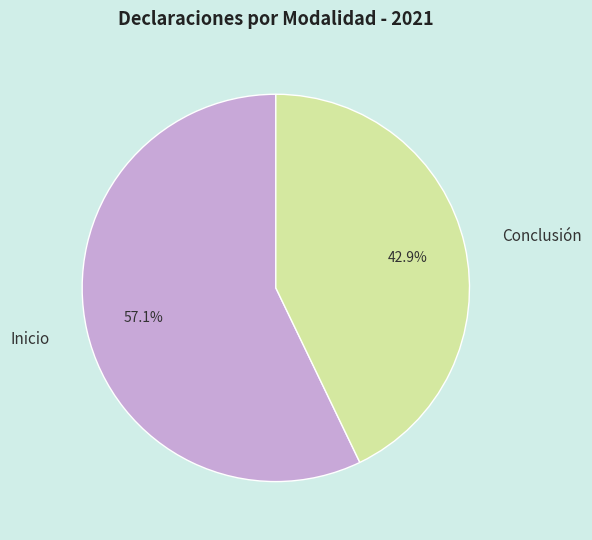

Which category has the smallest portion of the pie?

Conclusión